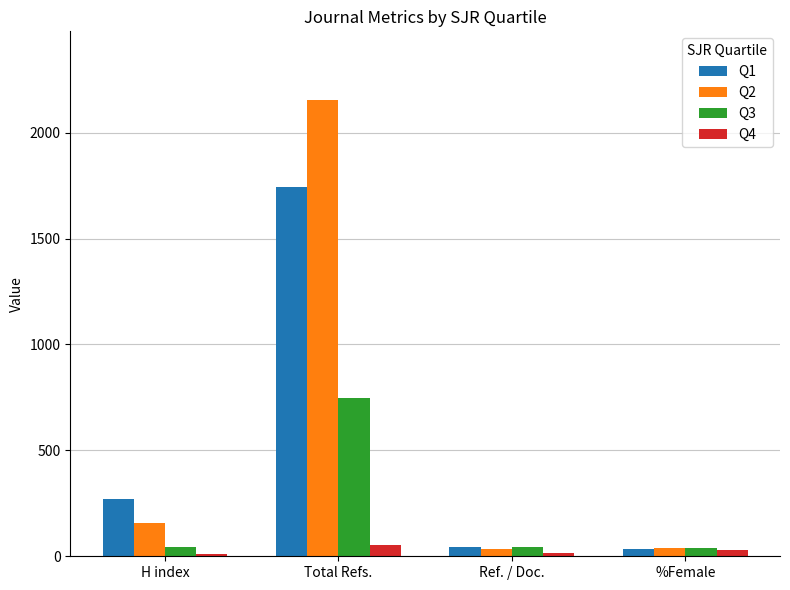

What is the label of the 1st bar from the left?

H index